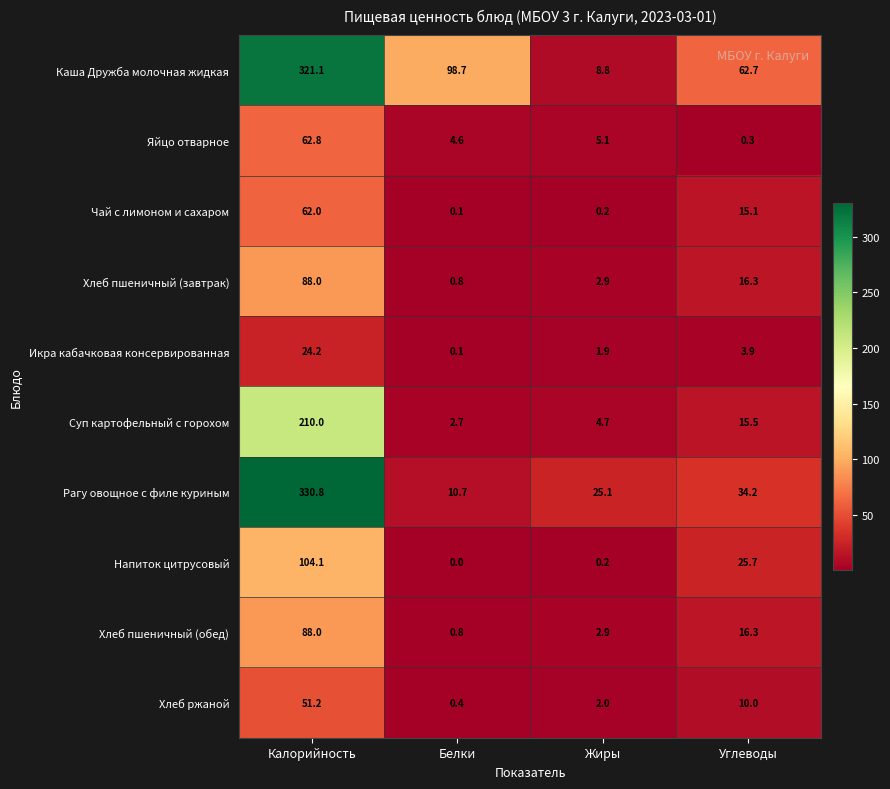

What is the sum of all Каша Дружба молочная жидкая values?

491.3